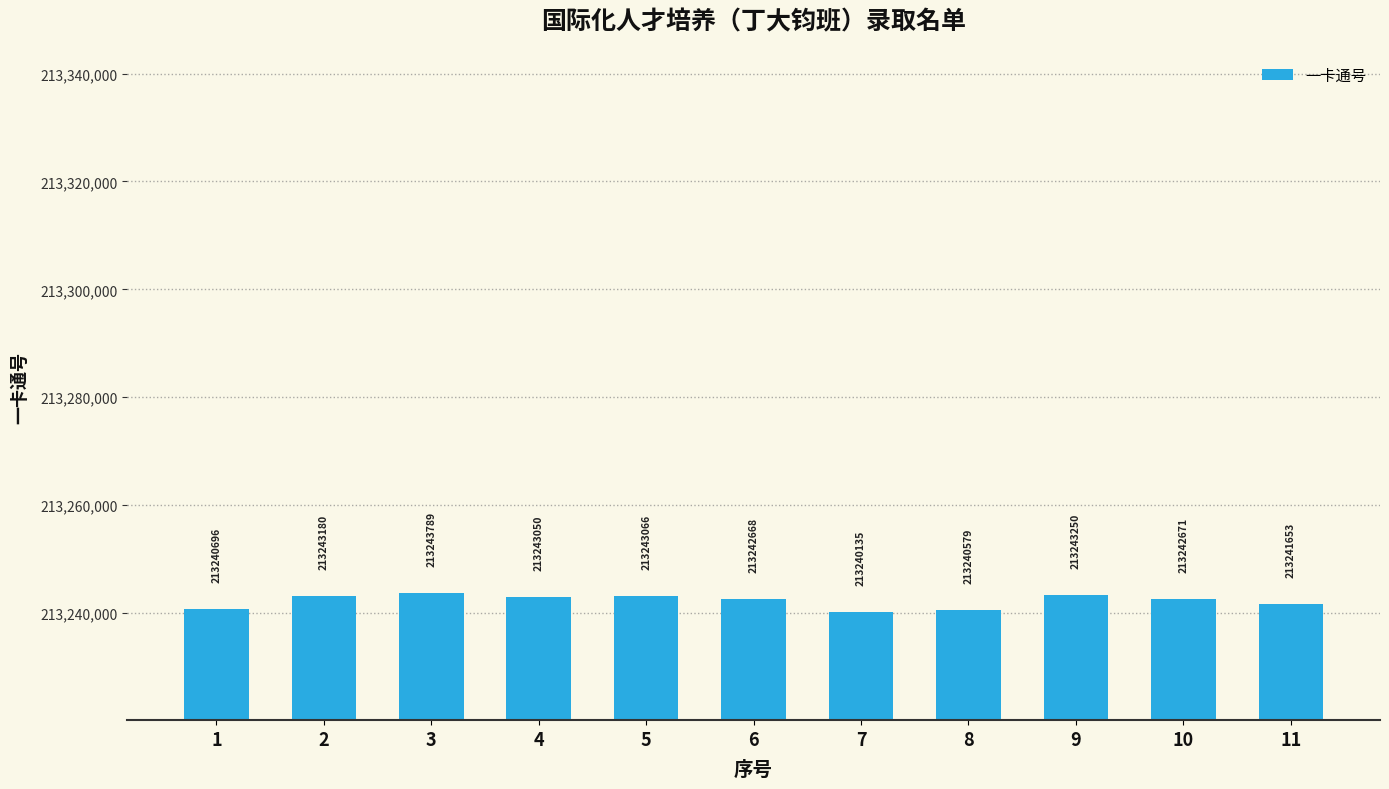

What is the average value?

213242249